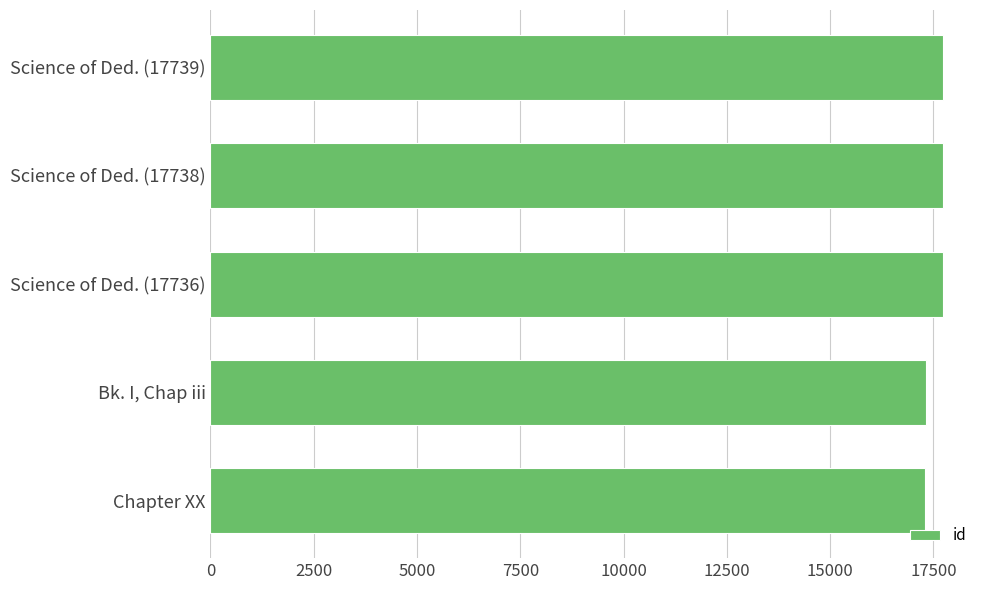

What is the smallest value displayed?

17304